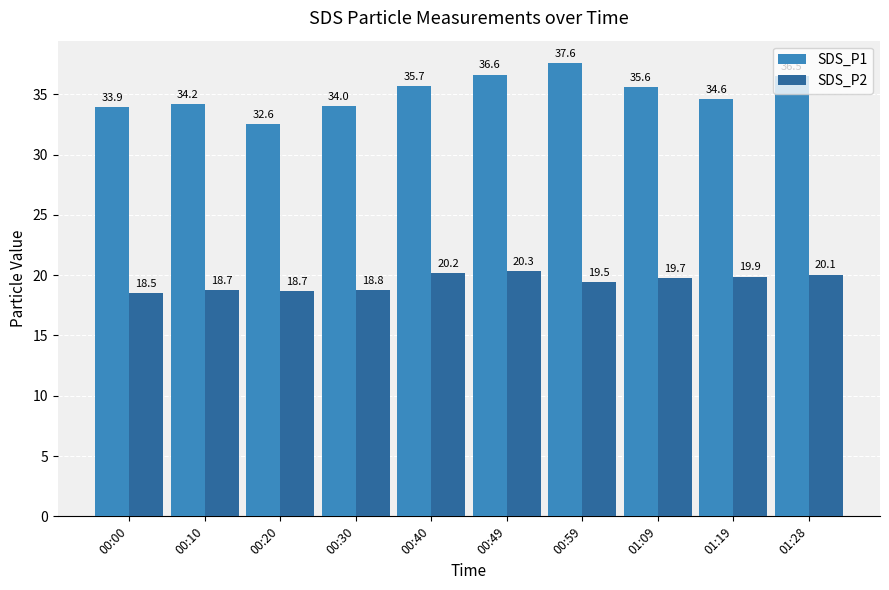

Rank the series at 00:20 from highest to lowest value.

SDS_P1, SDS_P2